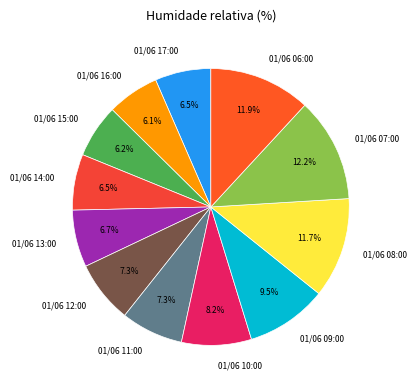

Is it true that 01/06 07:00 is 24% of the pie?

False